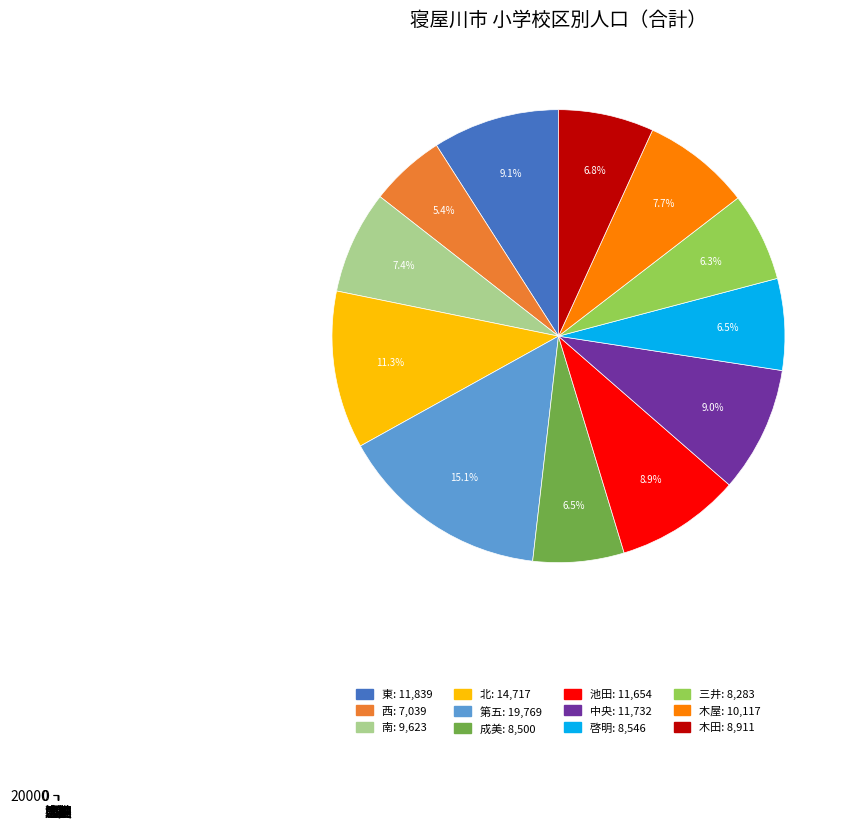

The 啓明 slice represents 7% of the pie. True or false?

True